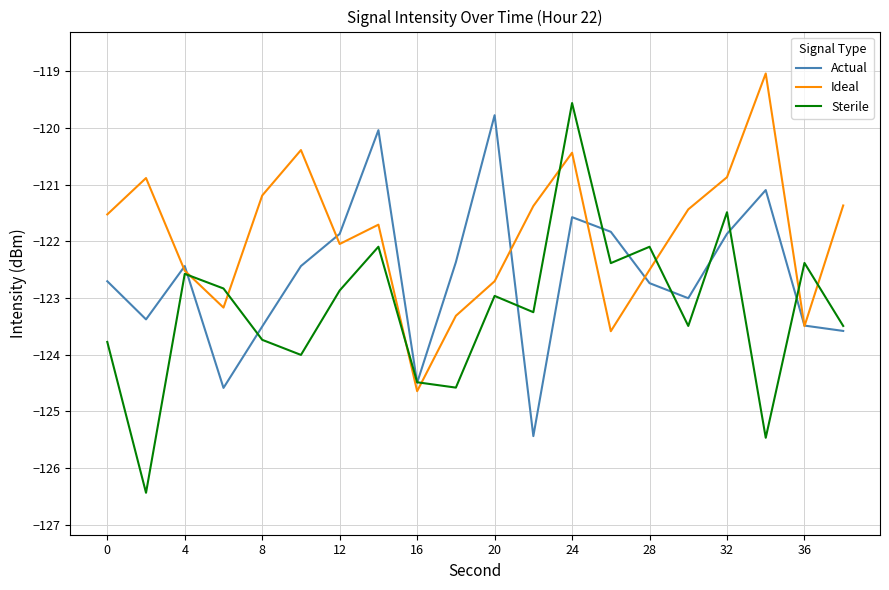

Which series has the largest total across all categories?

Ideal